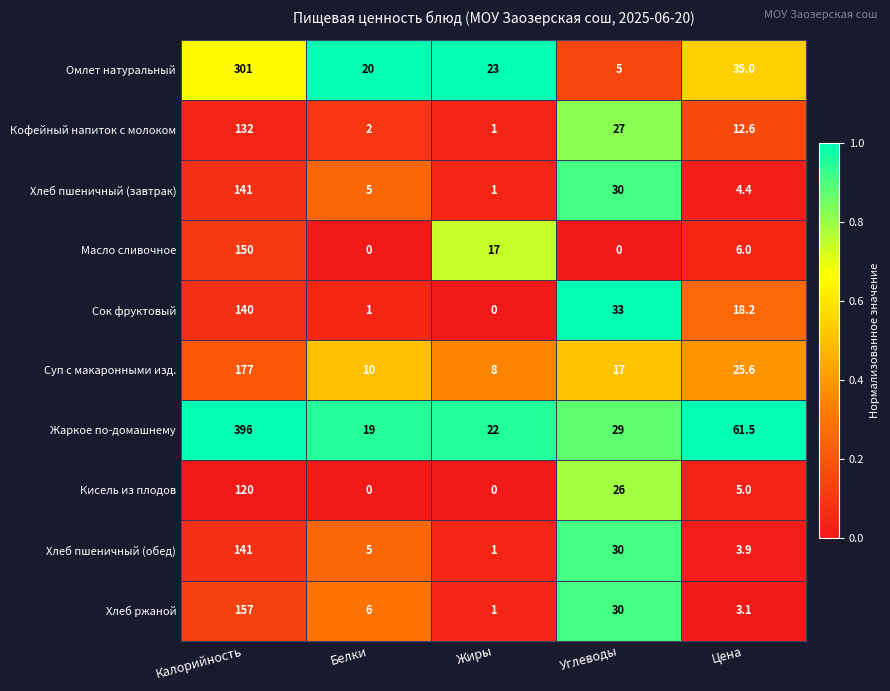

Which series has the widest spread of values?

Жаркое по-домашнему